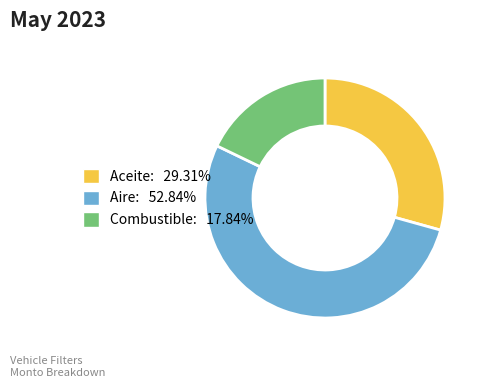

What is the ratio of the value at Aire: 52.84% to the value at Combustible: 17.84%?

3.0